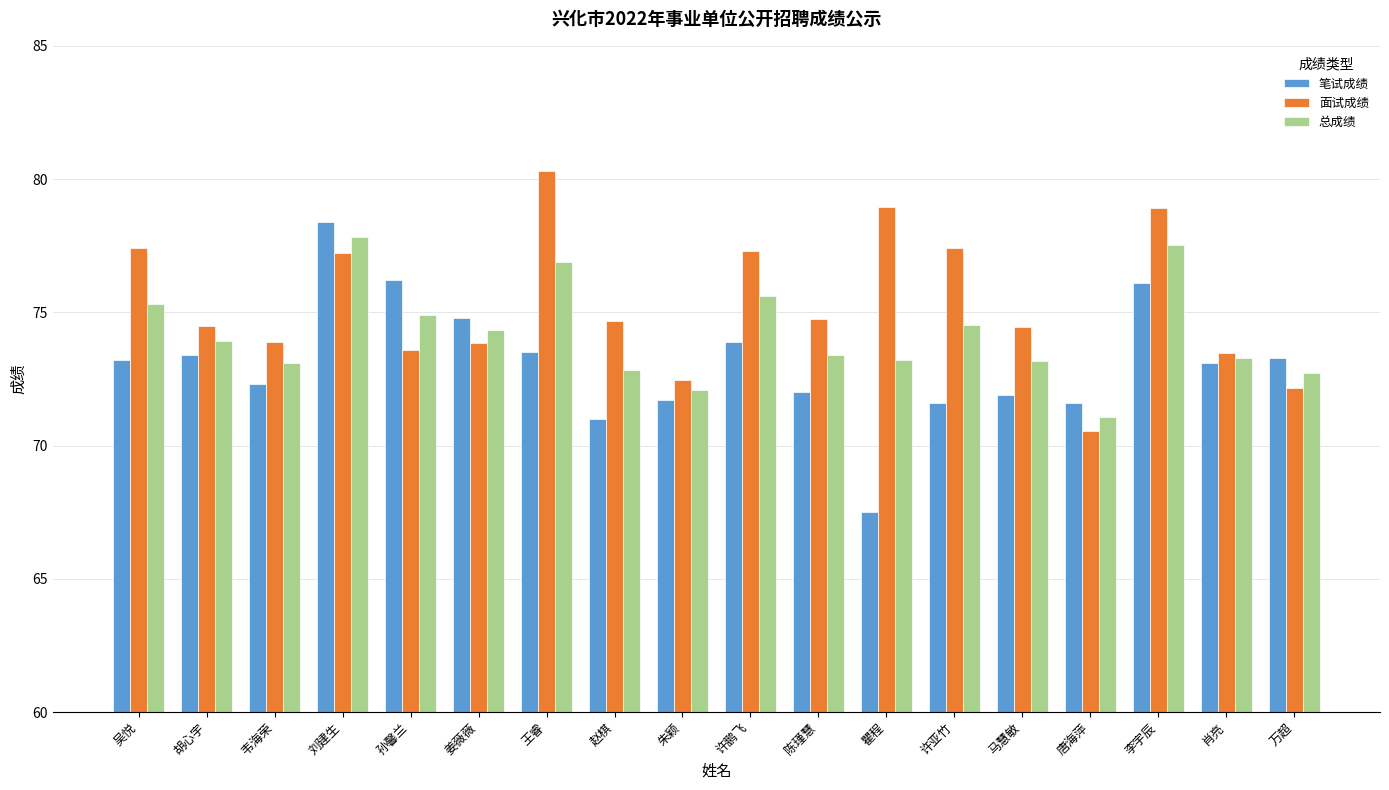

What are all the series names shown in the legend?

笔试成绩, 面试成绩, 总成绩